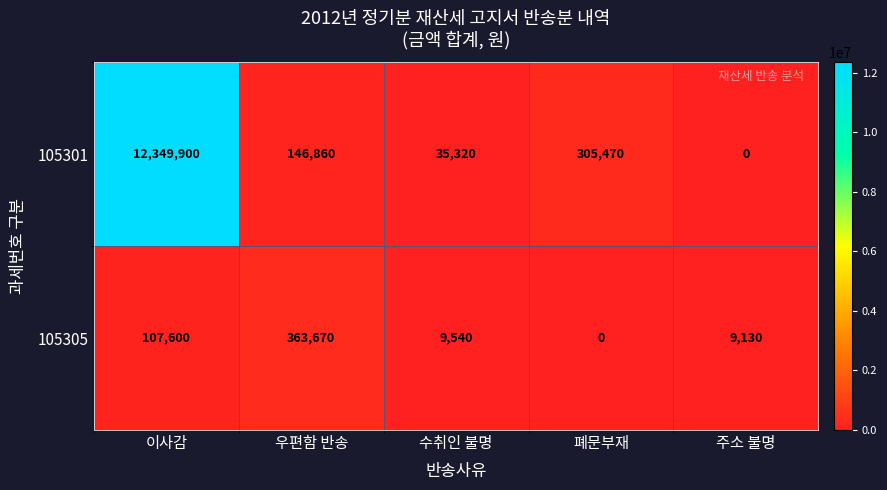

Is it true that 105301 equals 7392609 at 이사감?

False